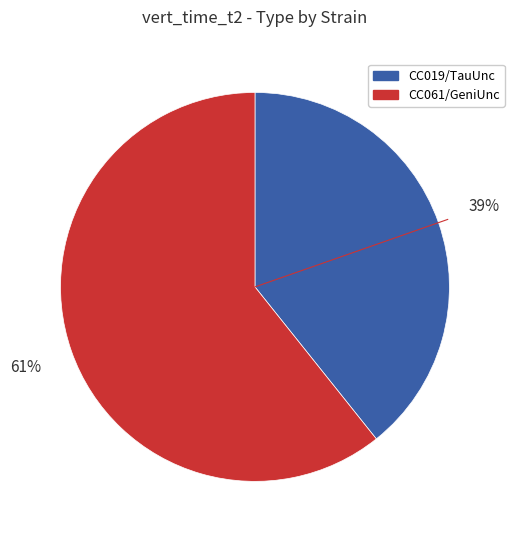

Is there a majority slice in this chart?

Yes